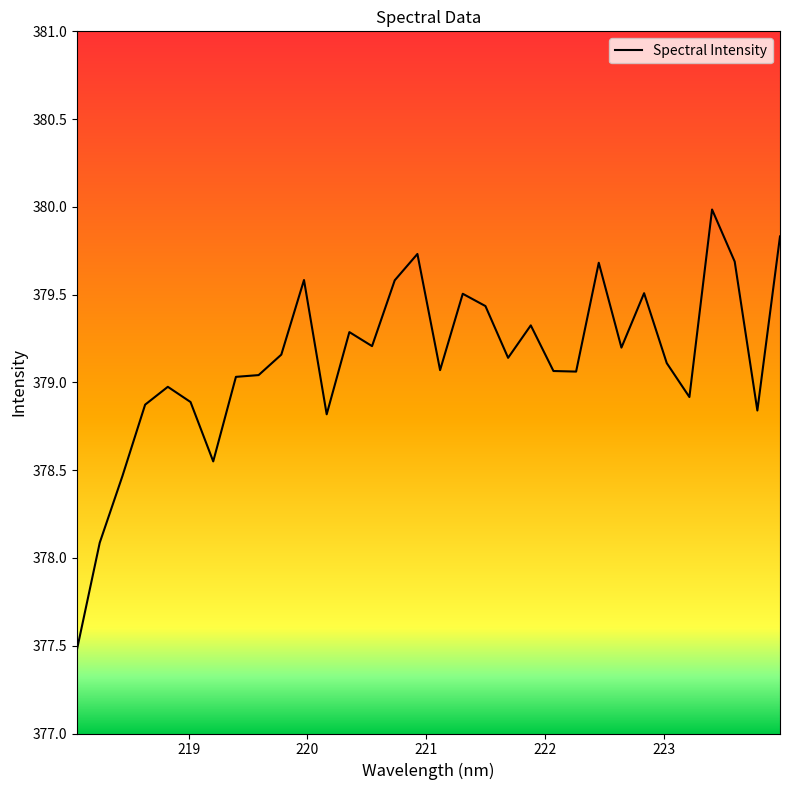

What is the difference between the maximum and minimum values?

2.5